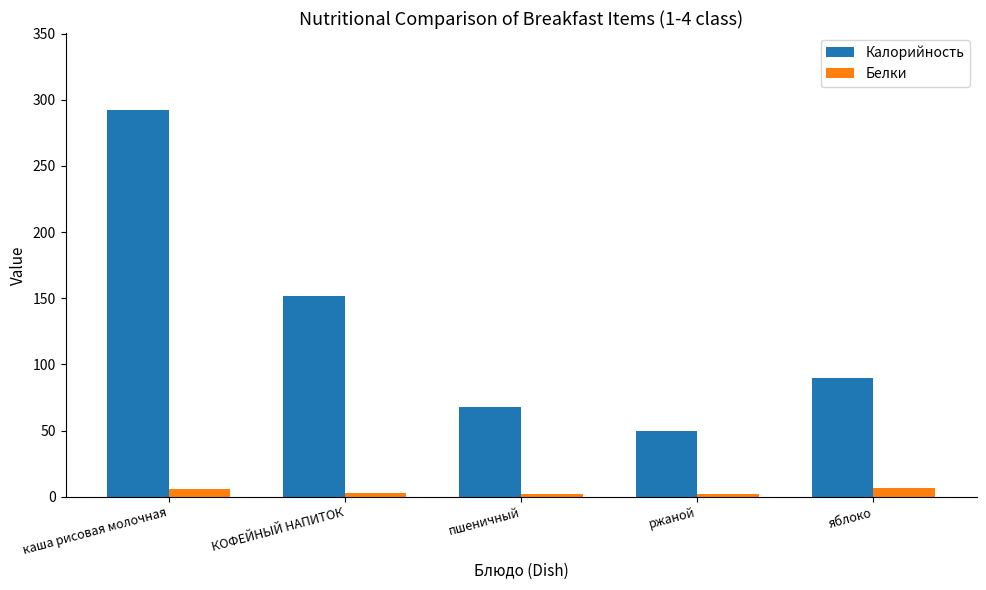

Is the value of Белки at ржаной greater than the value of Калорийность at ржаной?

No